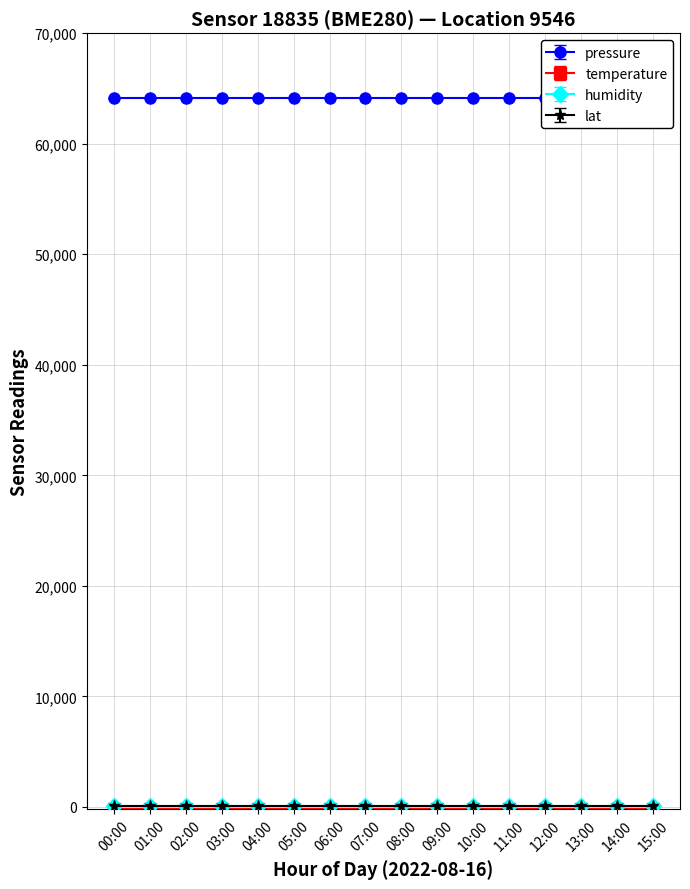

How many lines are shown in the chart?

4